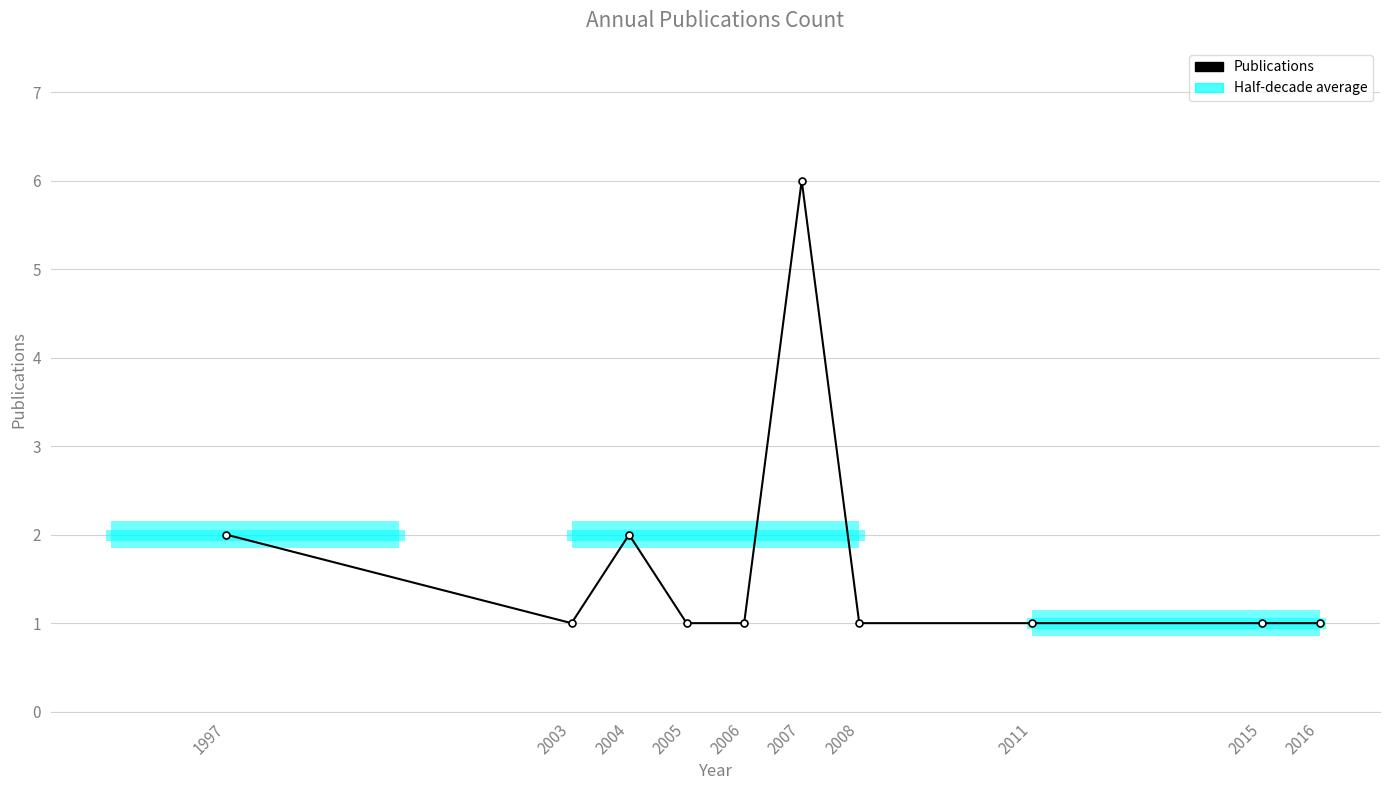

What is the average value?

2